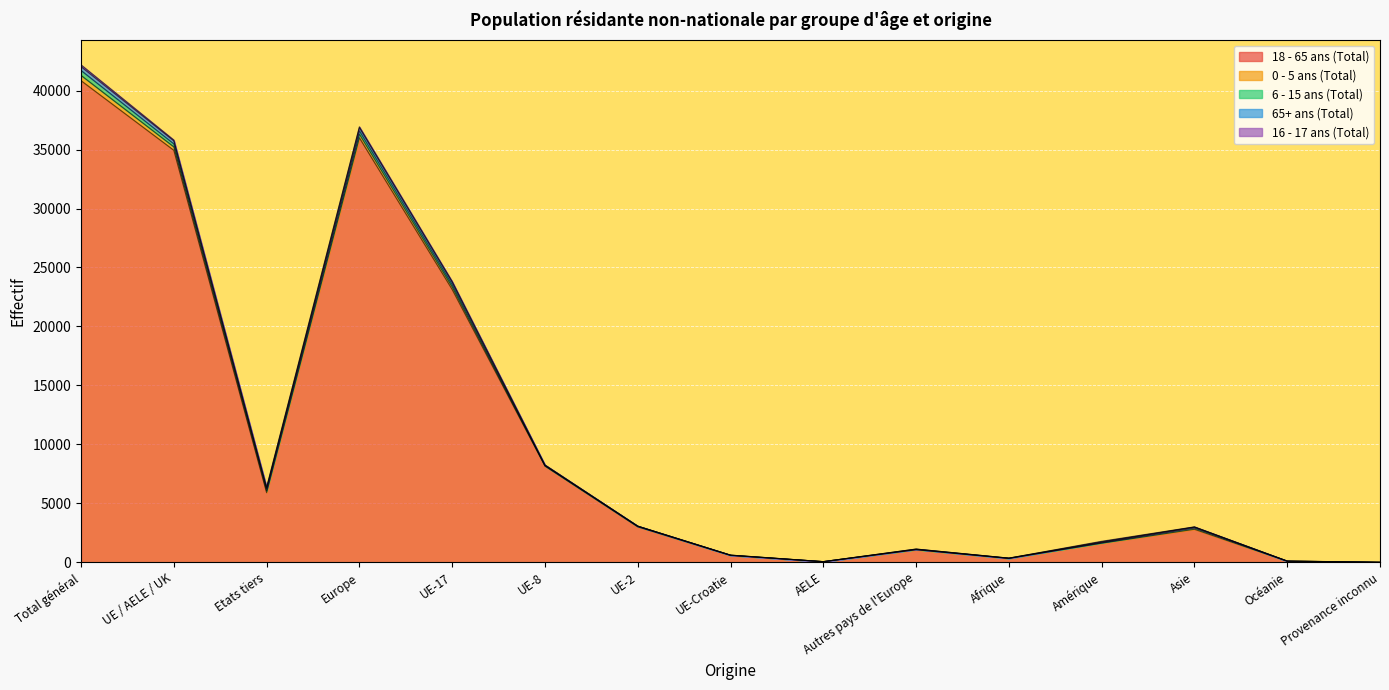

The 65+ ans (Total) series shows 2 at Afrique. True or false?

False